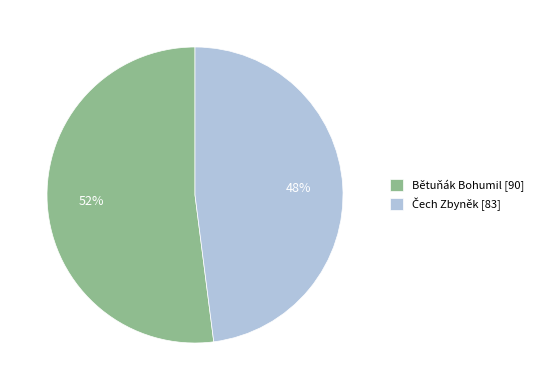

Count the number of slices in the pie.

2